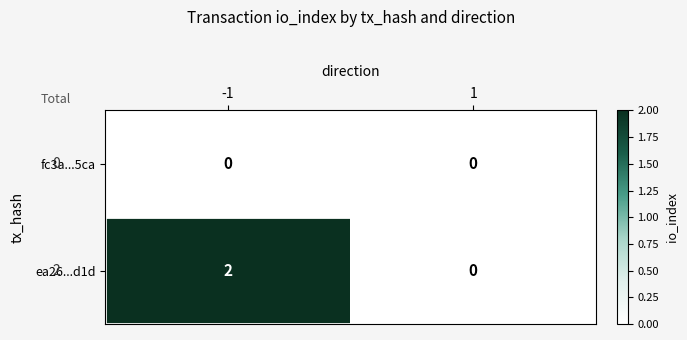

Reading left to right, what are all the values shown in this chart?

fc3a...5ca: -1=0	1=0
ea26...d1d: -1=2	1=0